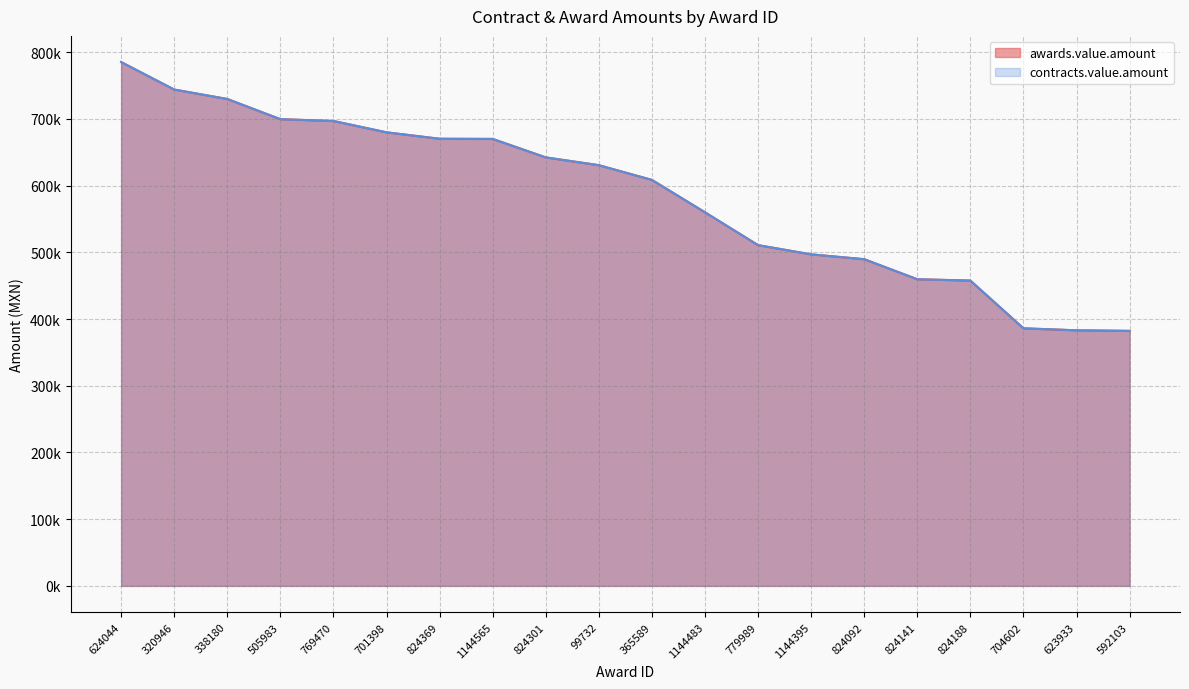

At which label is awards.value.amount closest to 583715?

1144483